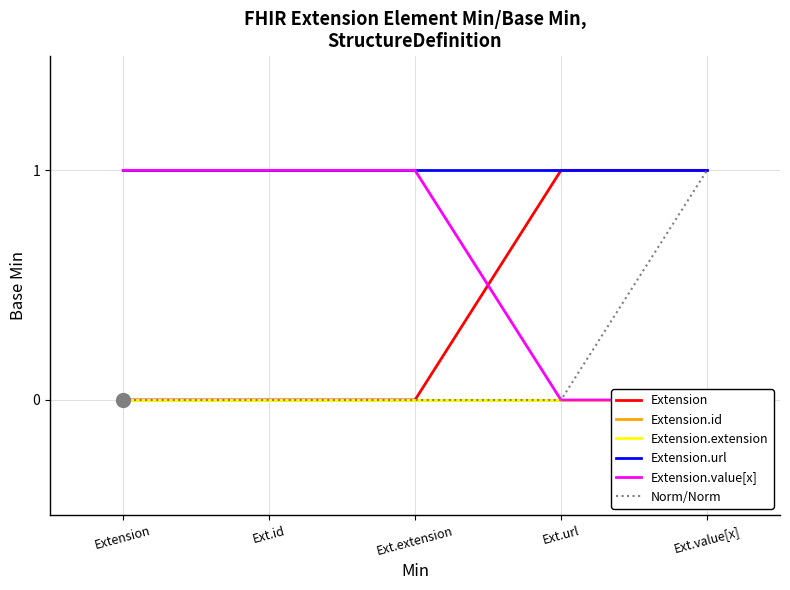

What is the total value across all series at Extension?

2